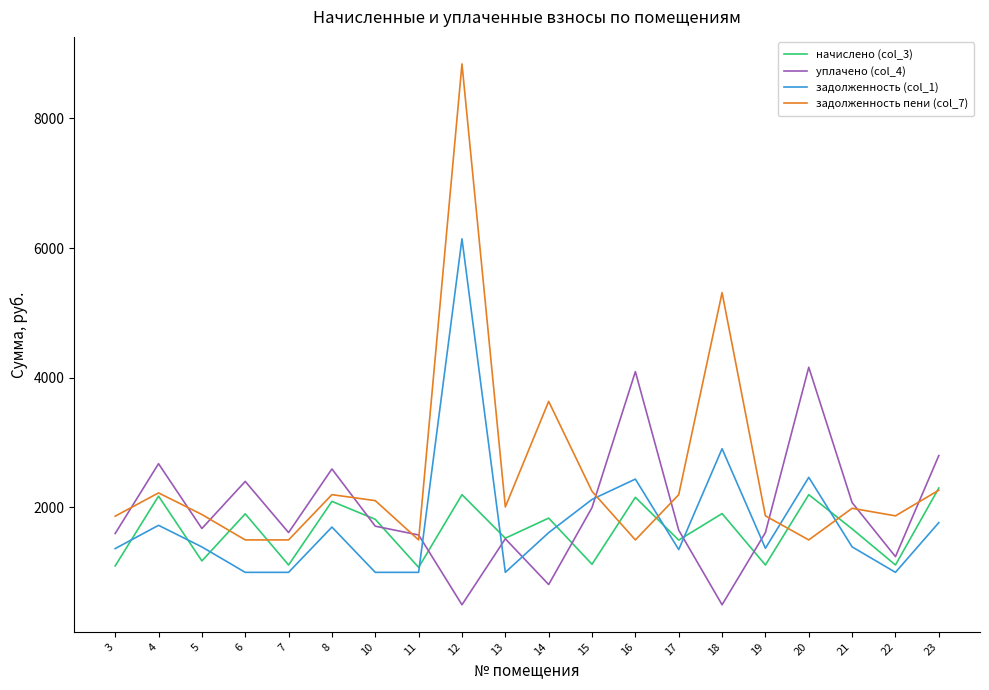

True or false: задолженность (col_1) has more than 0 interior local peaks.

True